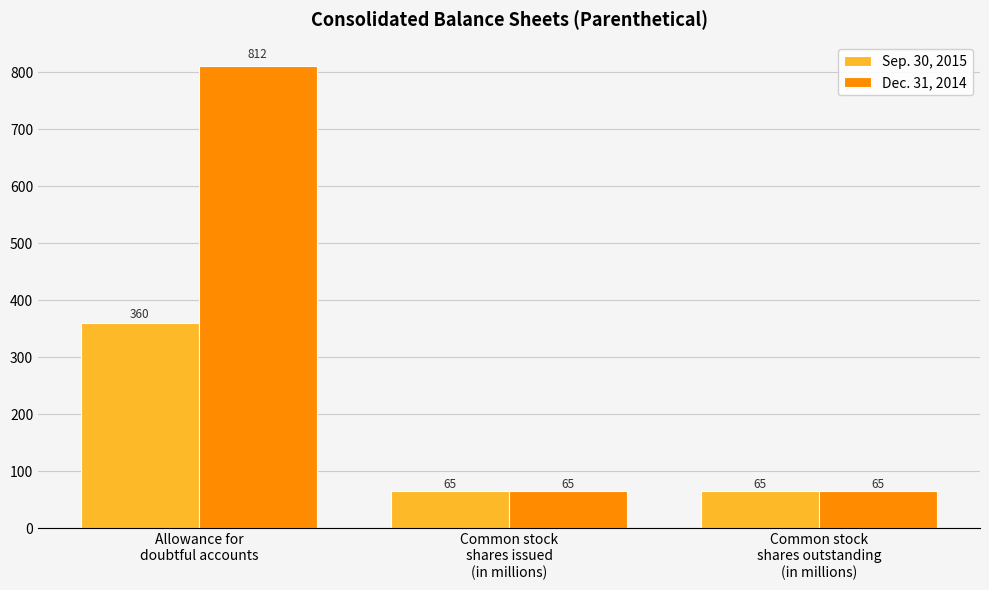

List the series in order of their peak value, highest first.

Dec. 31, 2014, Sep. 30, 2015